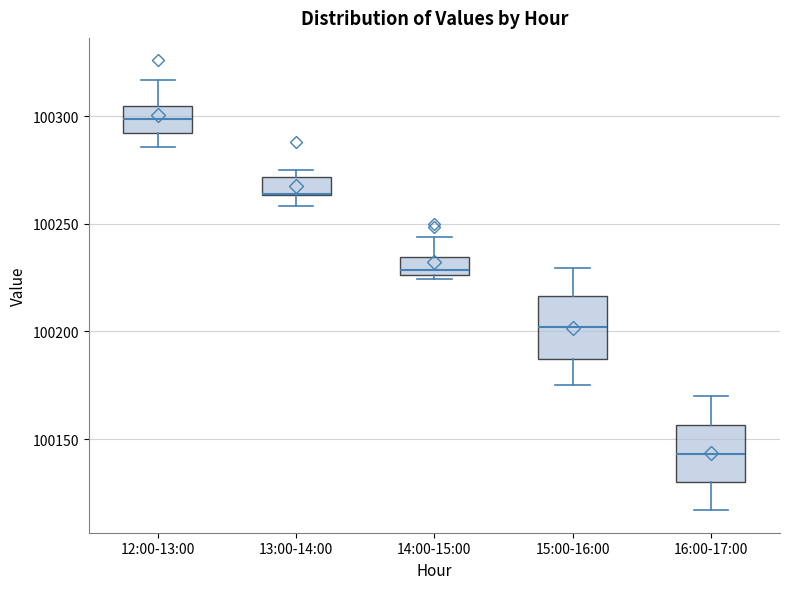

Where is the upper edge of the box for 15:00-16:00 on the y-axis? The values are not printed on the chart, so give them approximately, as read against the axis.

100215